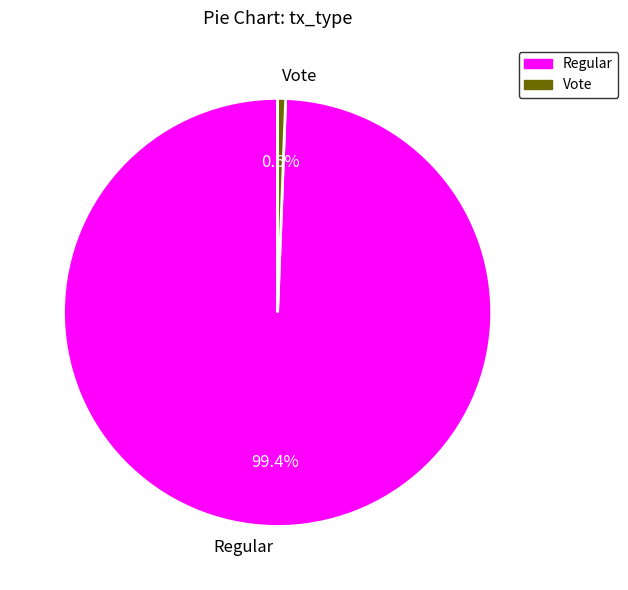

How much of the chart is everything except Regular?

0.6%